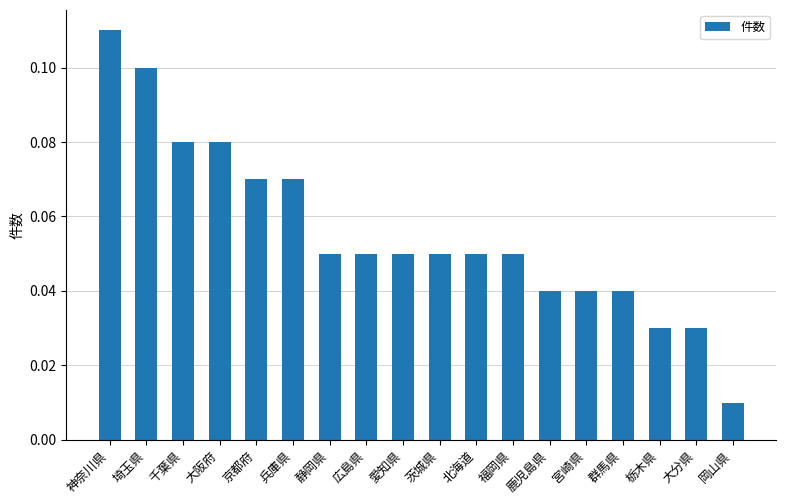

At which label is the value closest to 0?

岡山県